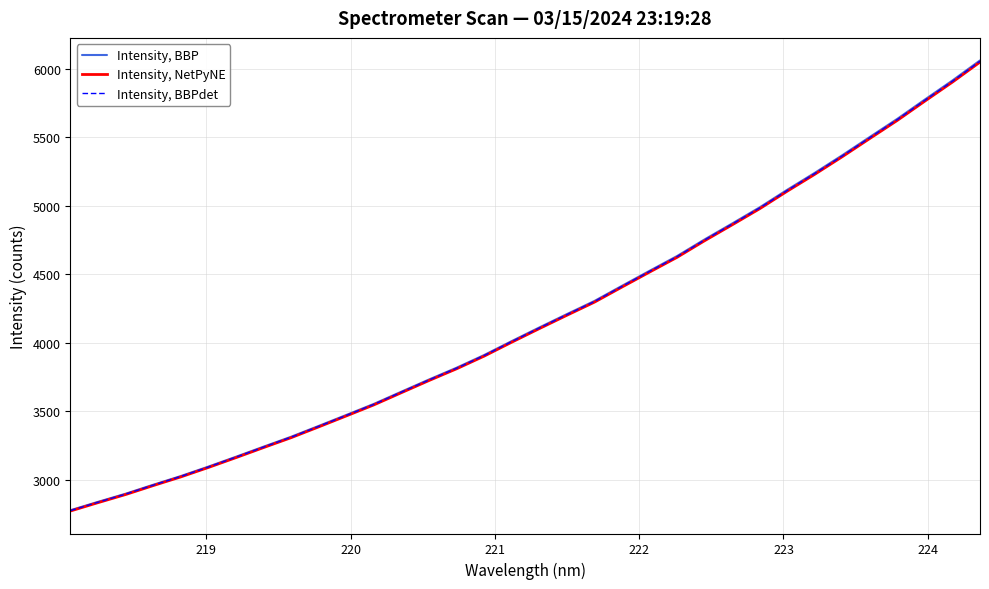

What is the difference between the second highest and second lowest values in the Intensity, BBP series?

3076.7